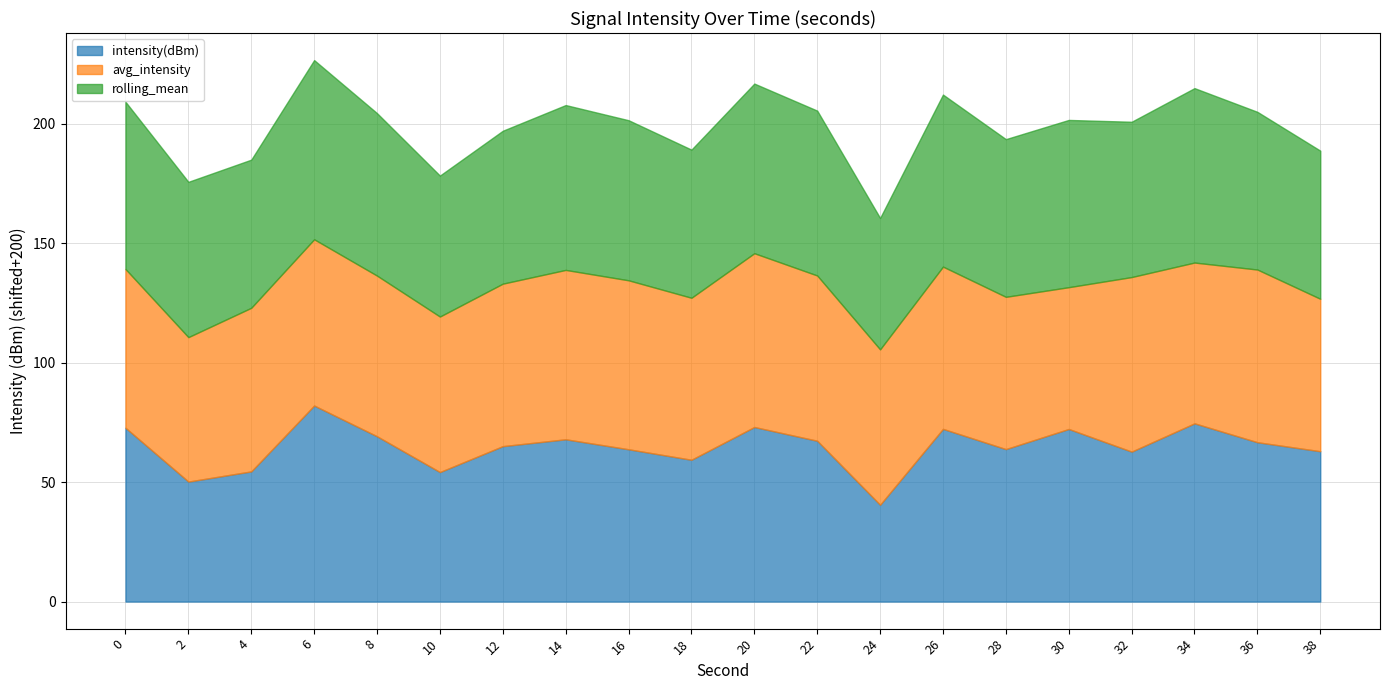

How many lines are shown in the chart?

3